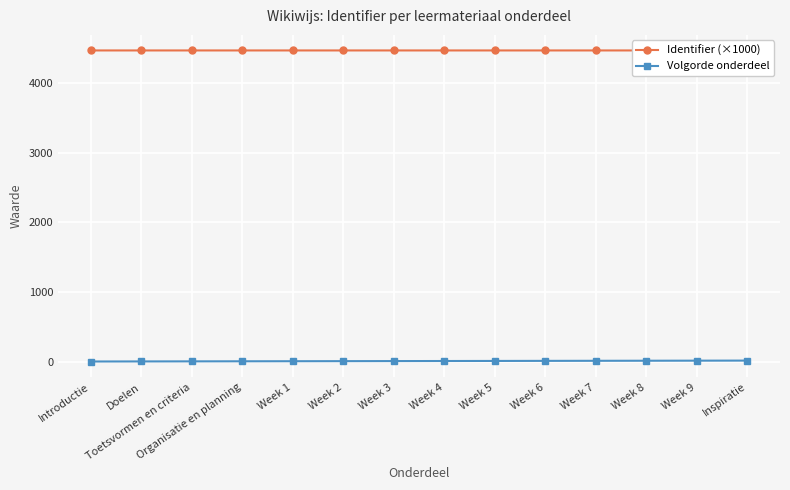

How many categories are shown in the chart?

14